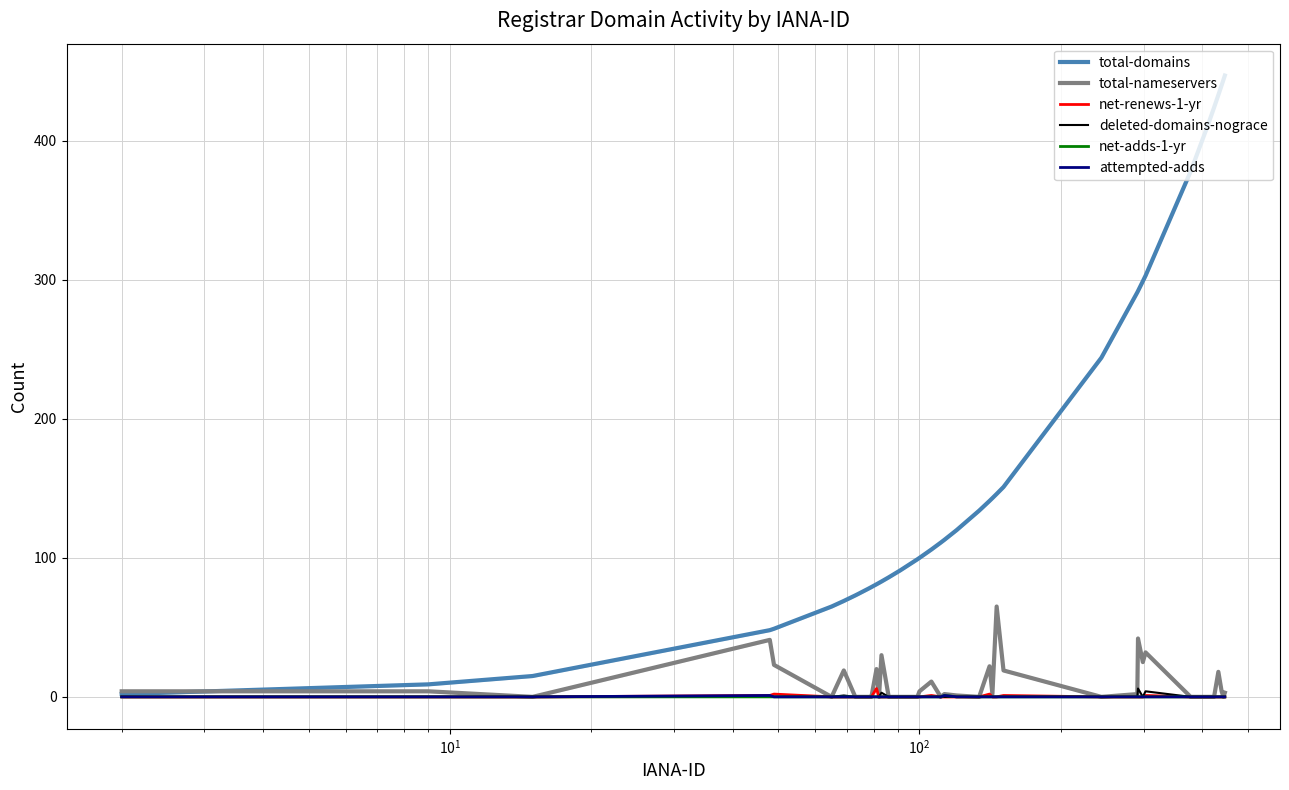

What is the average value of the total-nameservers series?

10